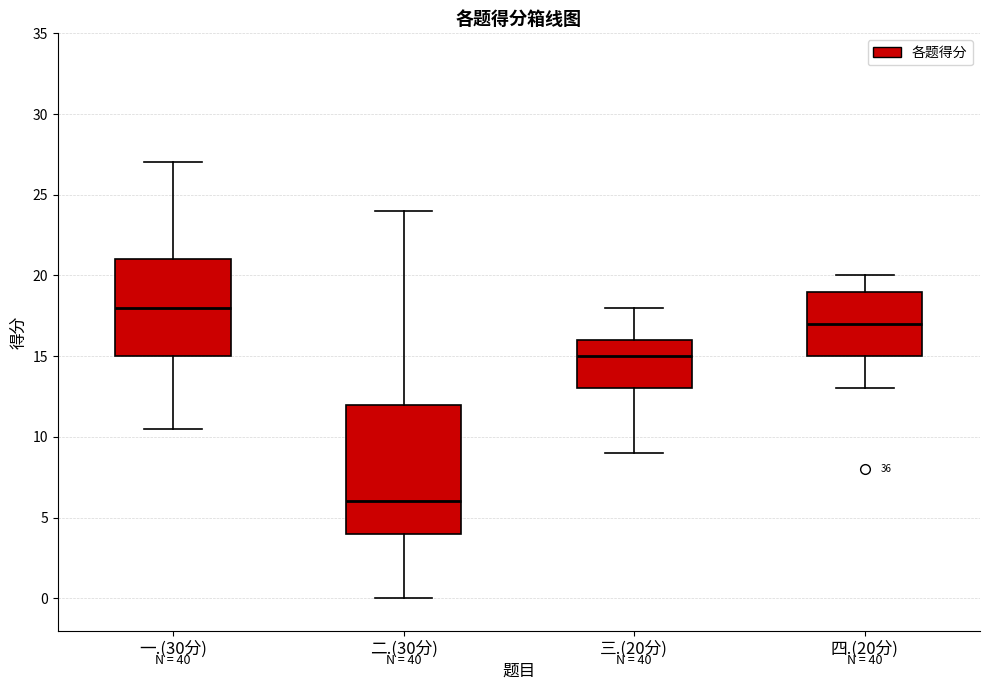

Reading left to right, transcribe this box plot: for each box, give where its median line is, the range the box spans, and where its two whiskers end, as read against the y-axis. The values are not printed on the chart, so give them approximately, as read against the axis.

一.(30分): median 18.0, box 15.0 to 21.0, whiskers 10.5 to 27.0
二.(30分): median 6.0, box 4.0 to 12.0, whiskers 0.0 to 24.0
三.(20分): median 15.0, box 13.0 to 16.0, whiskers 9.0 to 18.0
四.(20分): median 17.0, box 15.0 to 19.0, whiskers 13.0 to 20.0